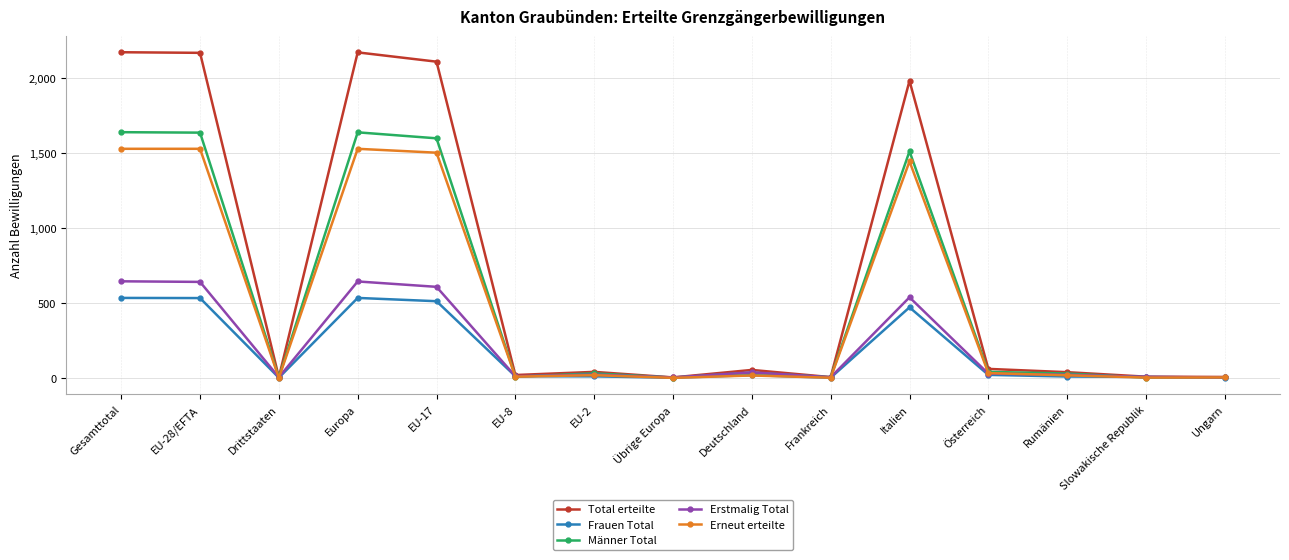

Is the value of Frauen Total at Europa greater than the value of Total erteilte at EU-28/EFTA?

No